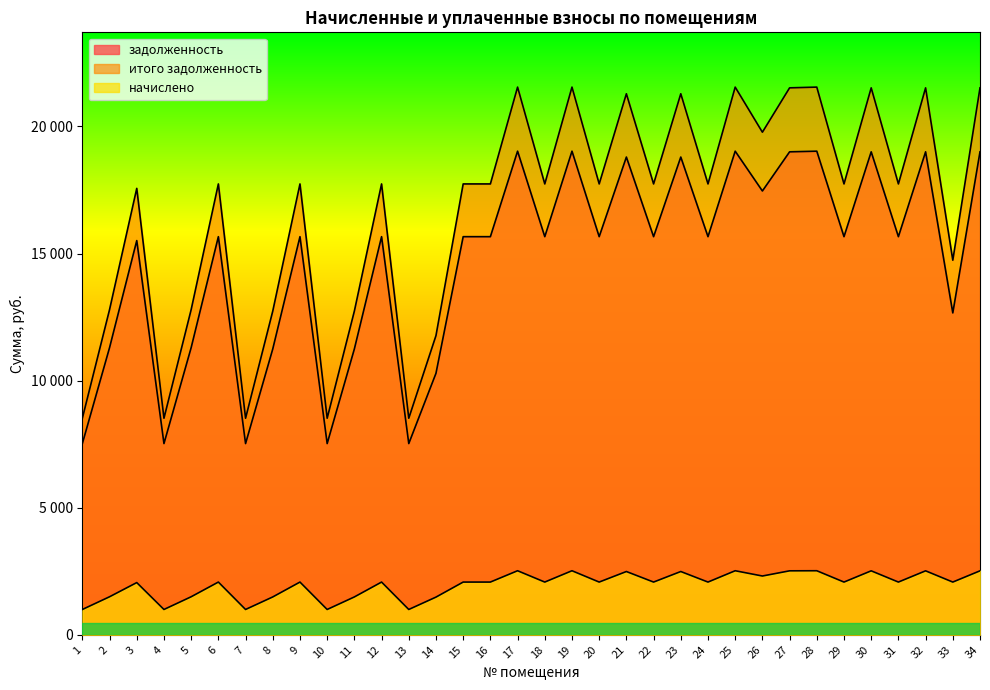

How many data points in итого задолженность are less than 17740?

12